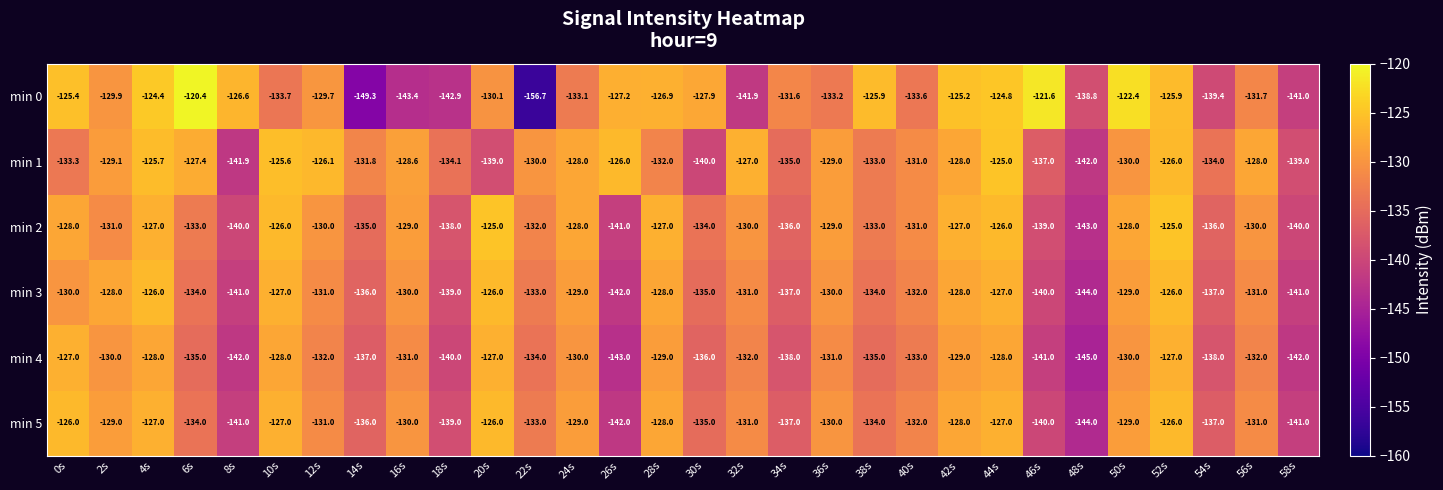

Count the number of categories in the chart.

30